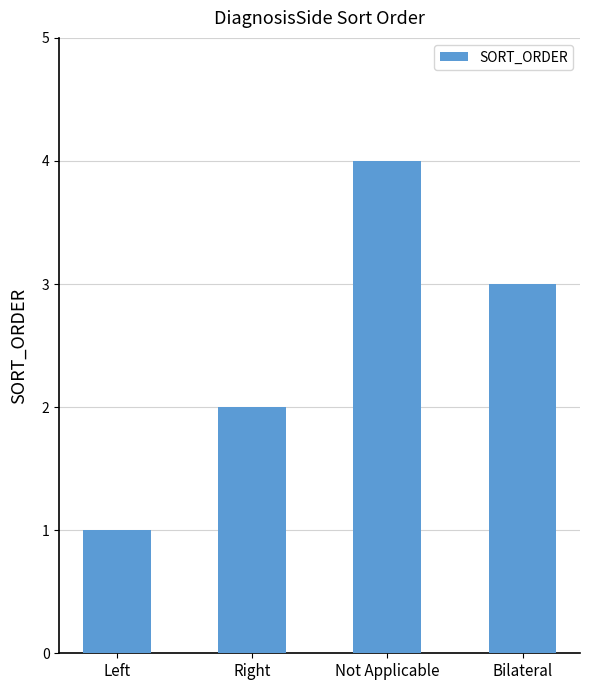

Reading left to right, list all the values displayed in this chart.

1	2	4	3